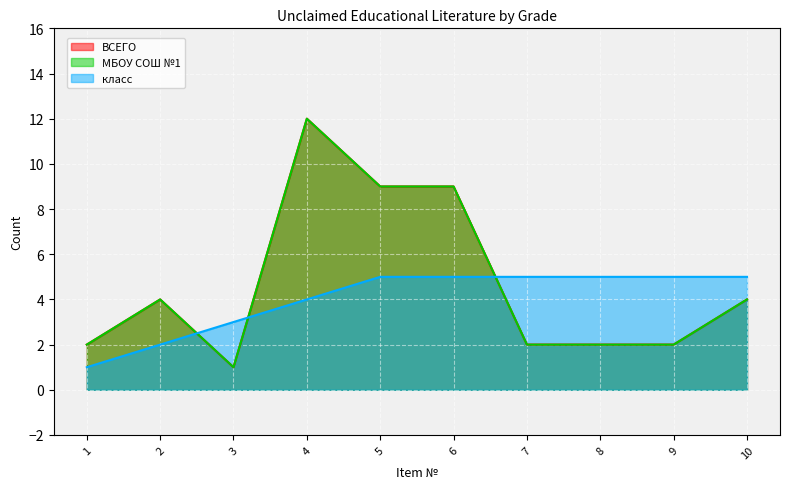

What is the difference between the maximum and second lowest values in the МБОУ СОШ №1 series?

10